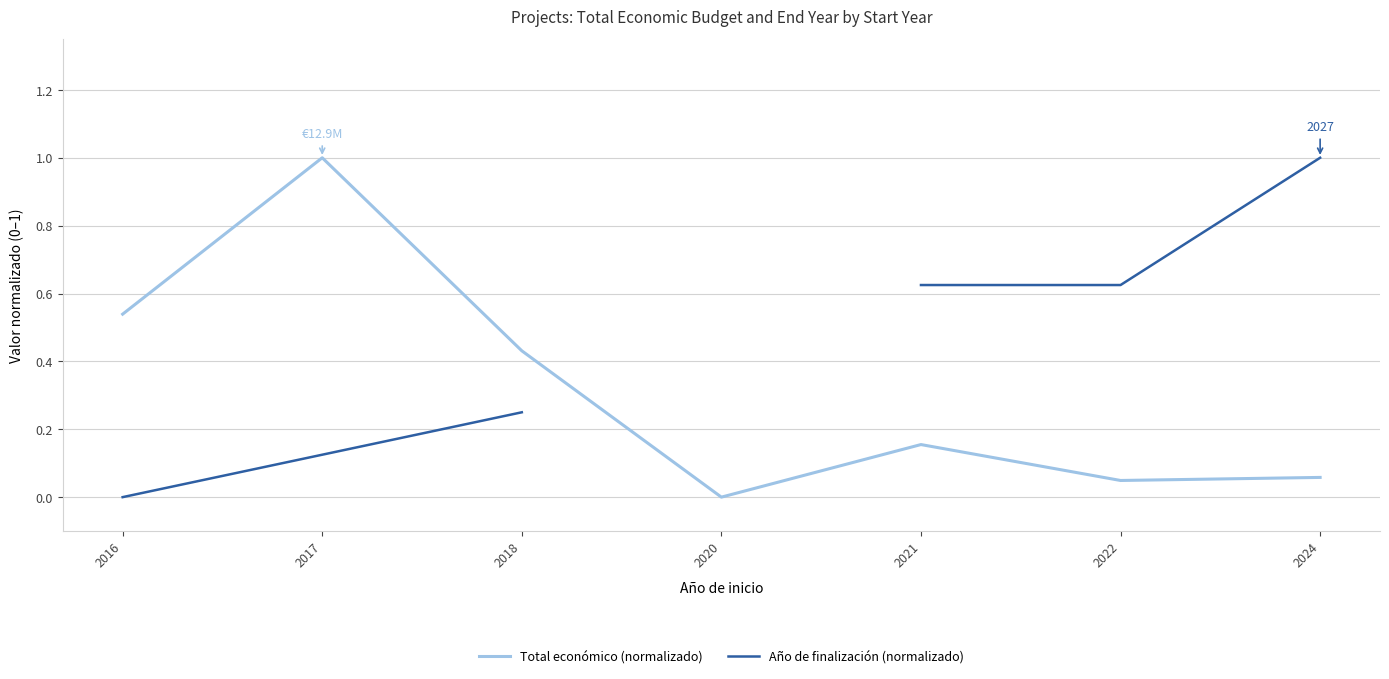

What is the difference between the maximum and minimum values in the Año de finalización (normalizado) series?

1.0